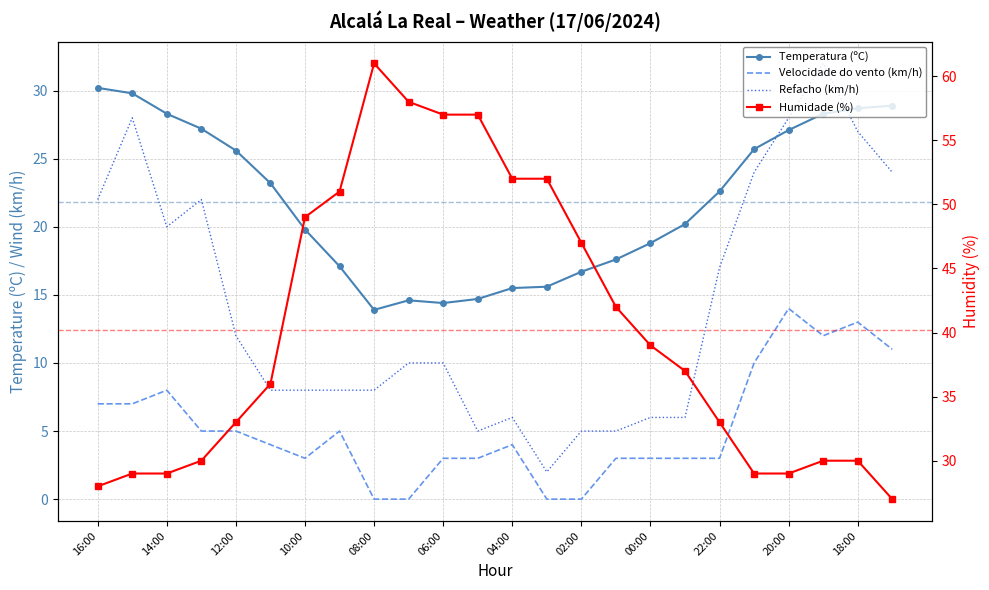

What is the approximate value of Velocidade do vento (km/h) at 12:00?

5.0